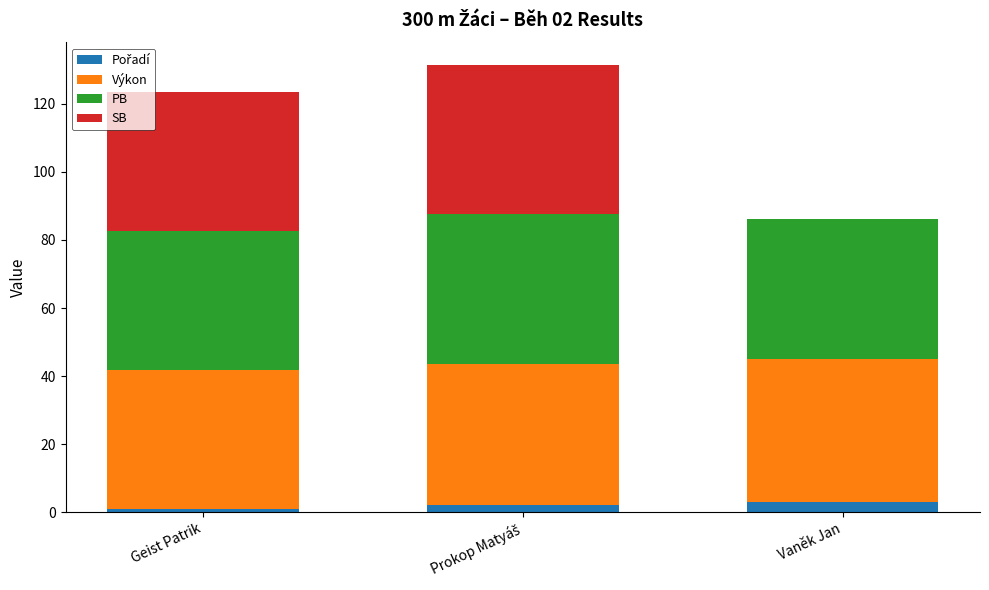

Which series changed the most between Prokop Matyáš and Vaněk Jan?

SB